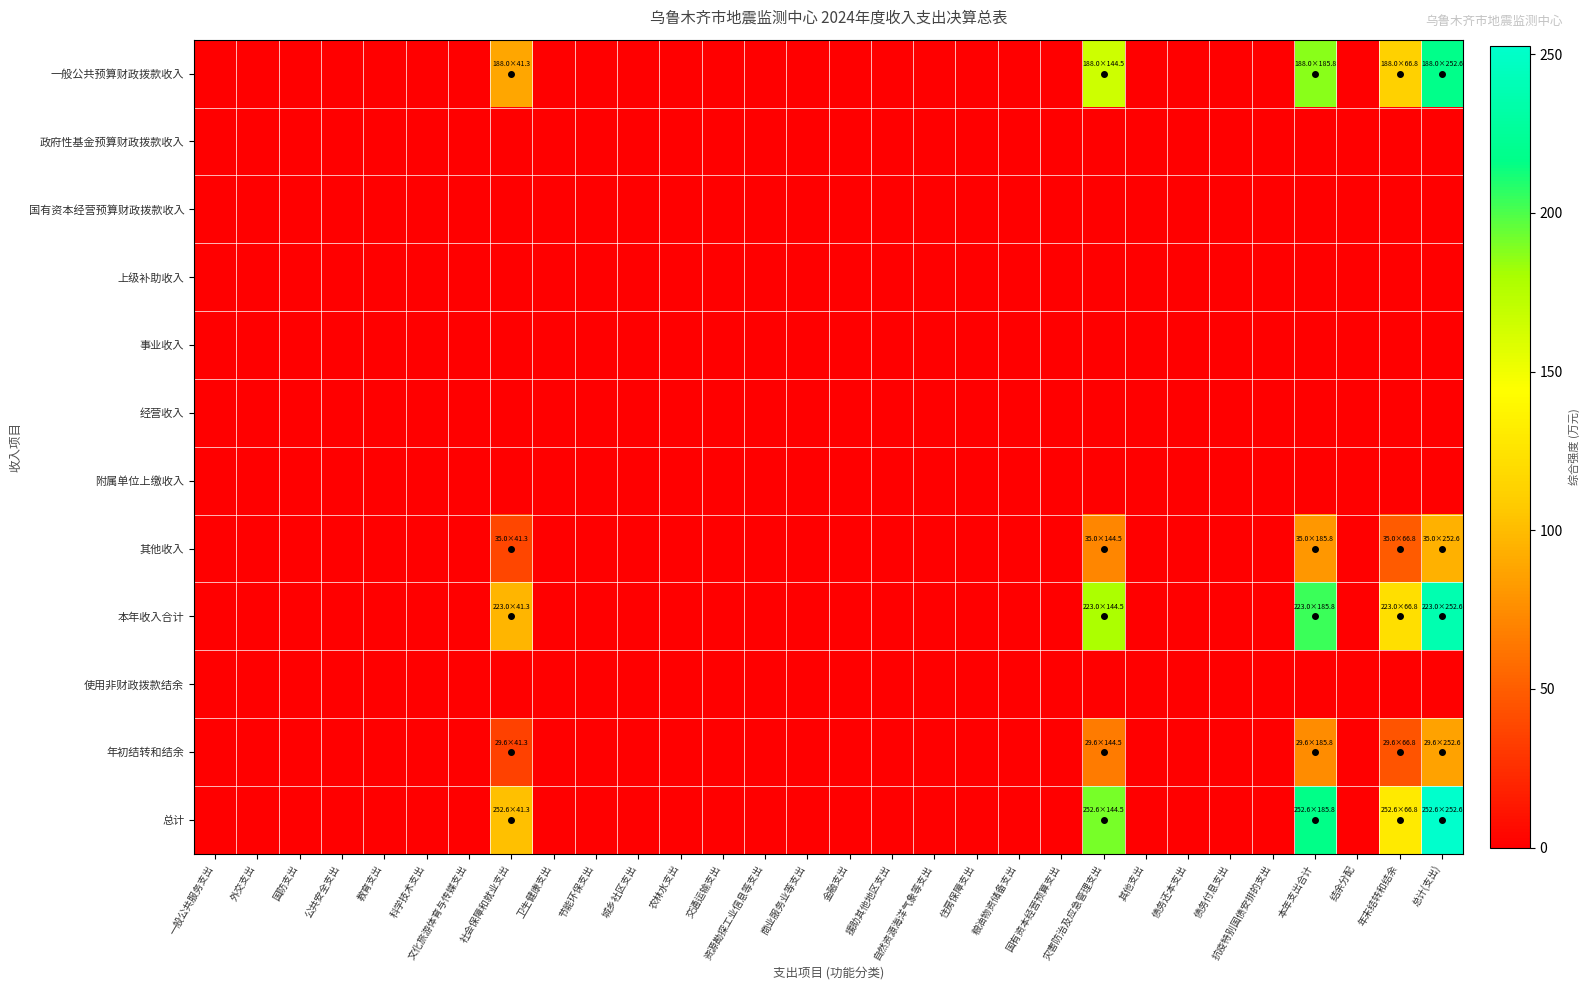

At 农林水支出, list the series in order from largest to smallest.

一般公共预算财政拨款收入, 政府性基金预算财政拨款收入, 国有资本经营预算财政拨款收入, 上级补助收入, 事业收入, 经营收入, 附属单位上缴收入, 其他收入, 本年收入合计, 使用非财政拨款结余, 年初结转和结余, 总计